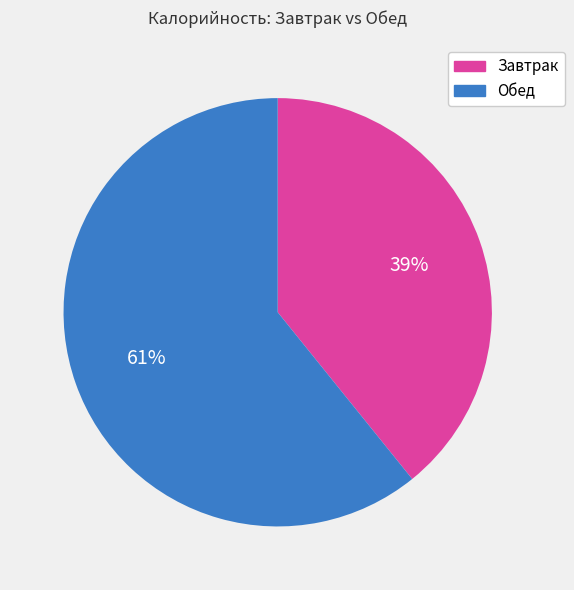

Between Обед and Завтрак, which is larger?

Обед